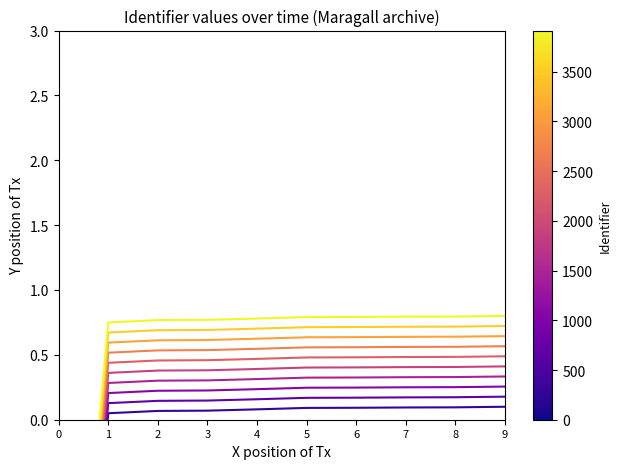

Does the chart have visible grid lines?

No